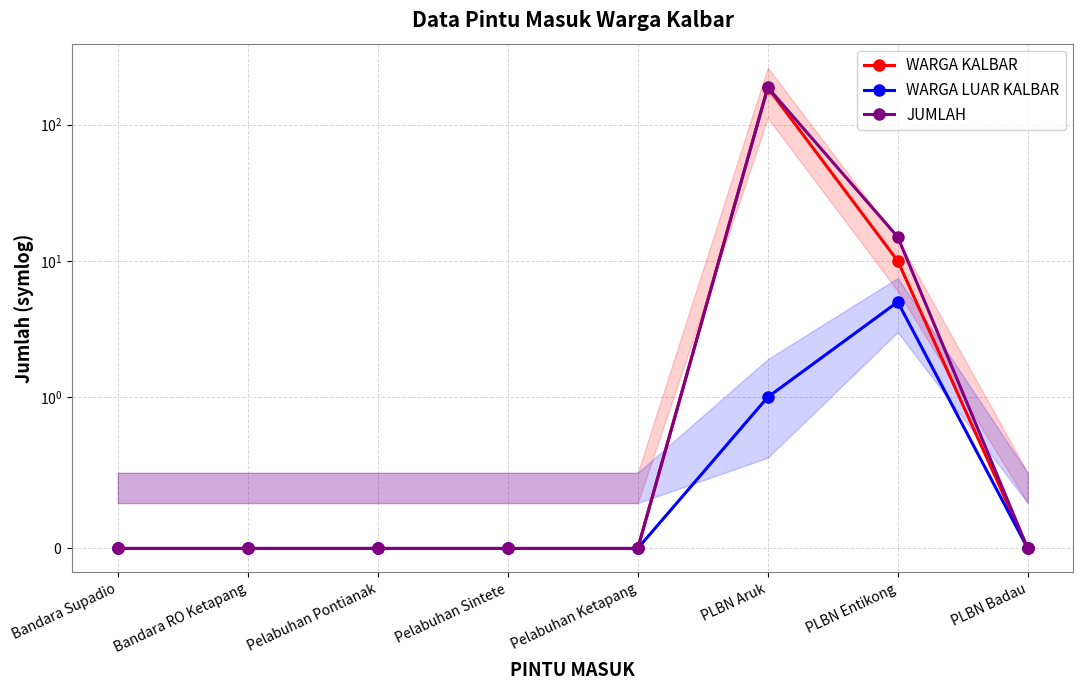

Reading right to left, extract all data points from this chart.

WARGA KALBAR: 0	10	187	0	0	0	0	0
WARGA LUAR KALBAR: 0	5	1	0	0	0	0	0
JUMLAH: 0	15	188	0	0	0	0	0